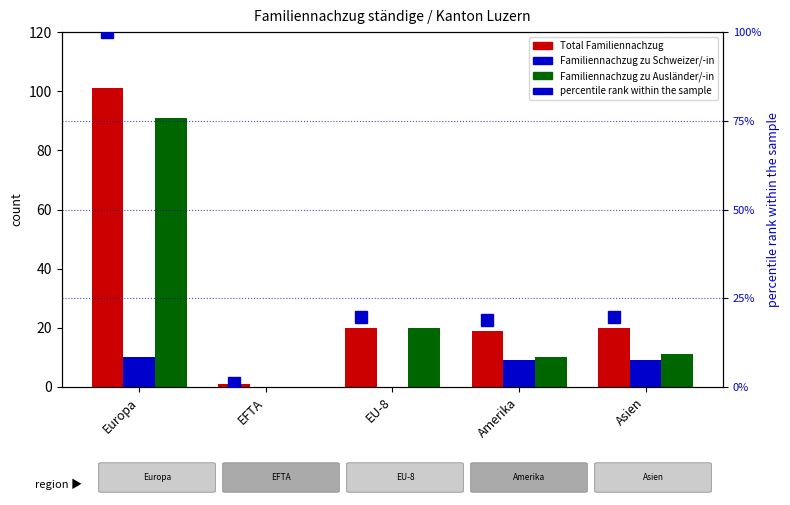

What are all the series names shown in the legend?

Total Familiennachzug, Familiennachzug zu Schweizer/-in, Familiennachzug zu Ausländer/-in, percentile rank within the sample